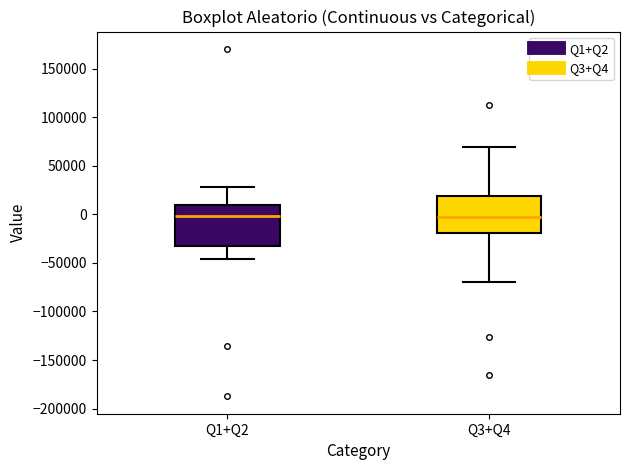

Where does the upper whisker of the box for Q3+Q4 end on the y-axis? The values are not printed on the chart, so give them approximately, as read against the axis.

70000